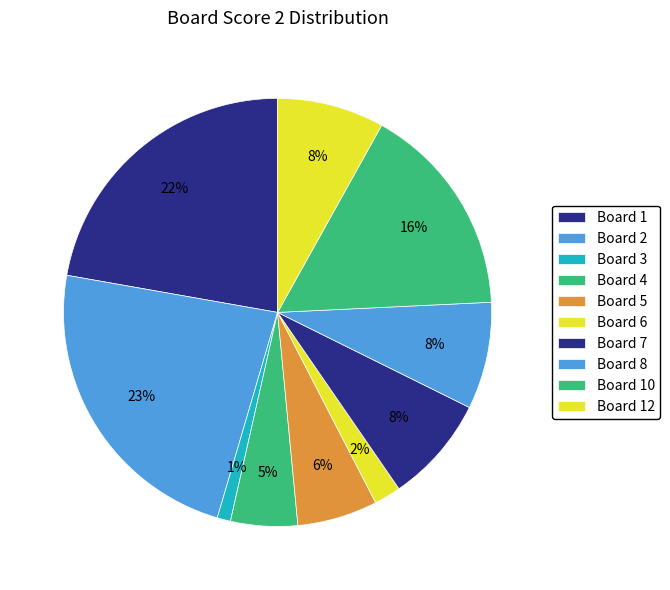

How many slices are in this pie chart?

10